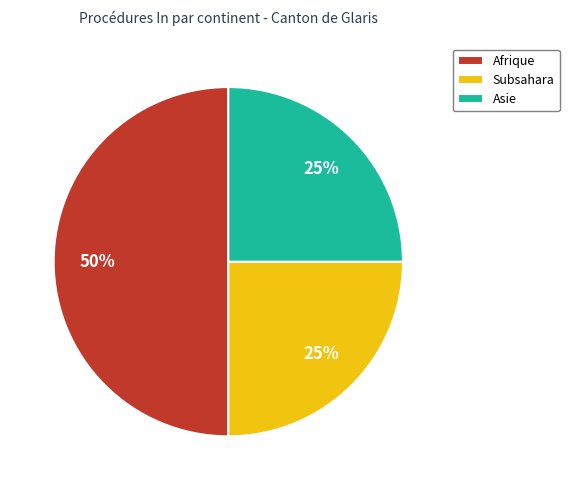

To the nearest percent, what is the difference between the largest and smallest slice percentages?

25%